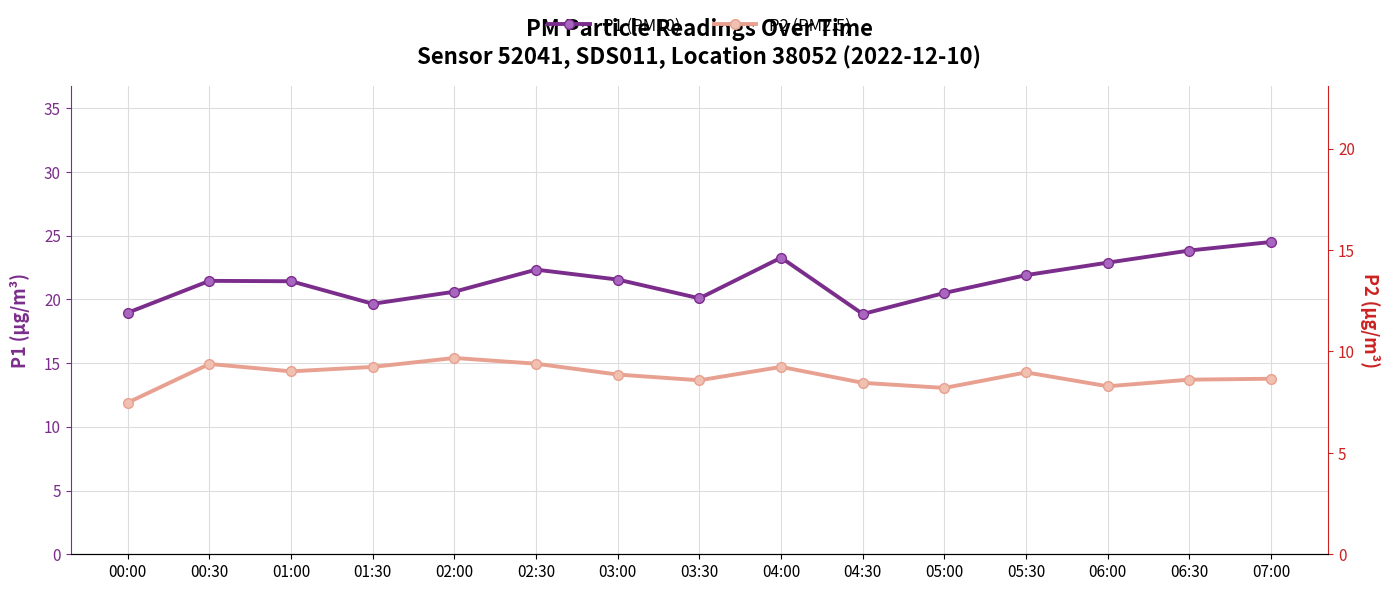

What is the value of the P2 (PM2.5) point at the 4th from the left?

14.7